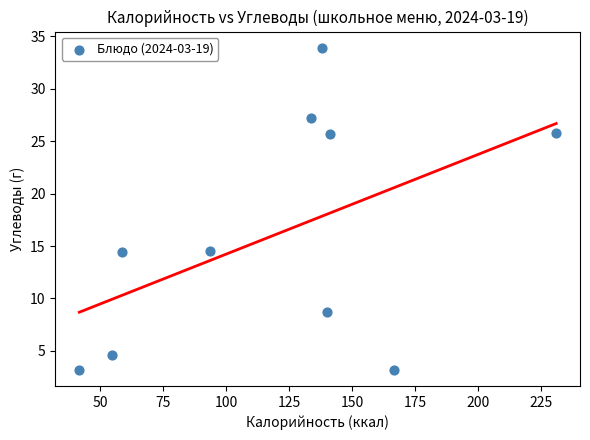

What is the range of X values (max minus min)?

189.4